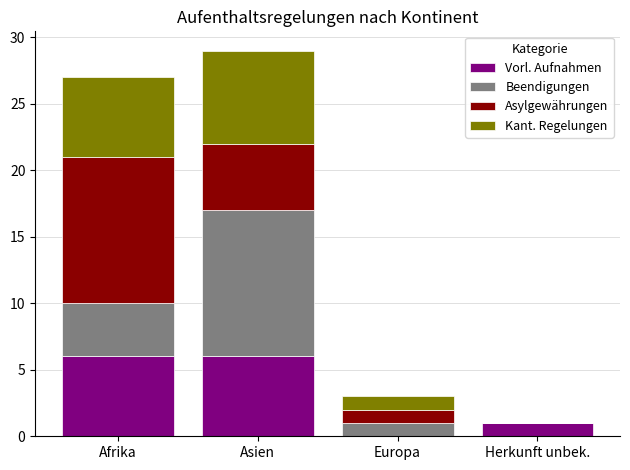

What is the total value across all series at Europa?

3